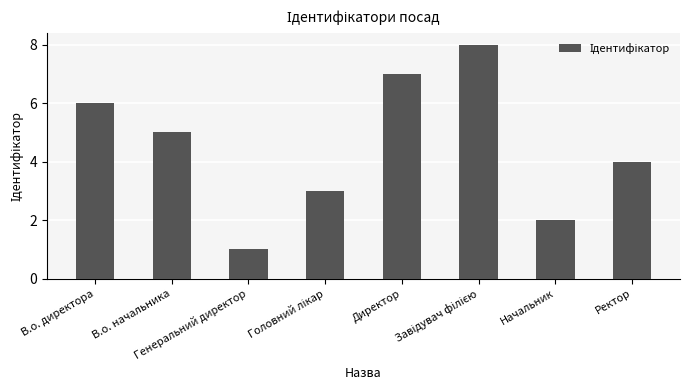

What position from the left is Начальник?

7